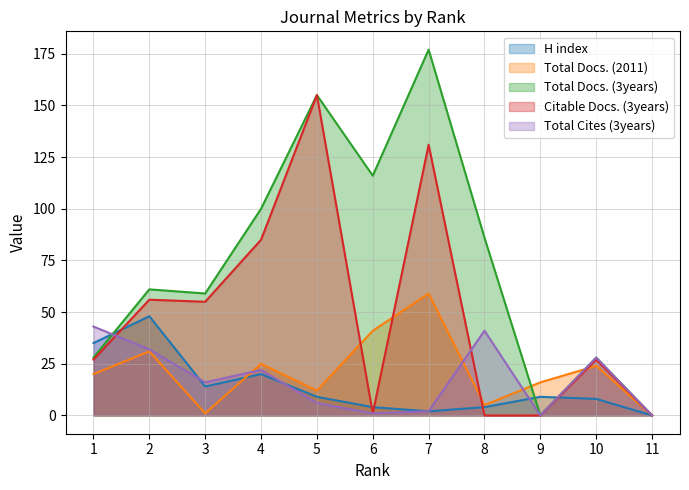

How many data points in Total Docs. (3years) are above 61?

5